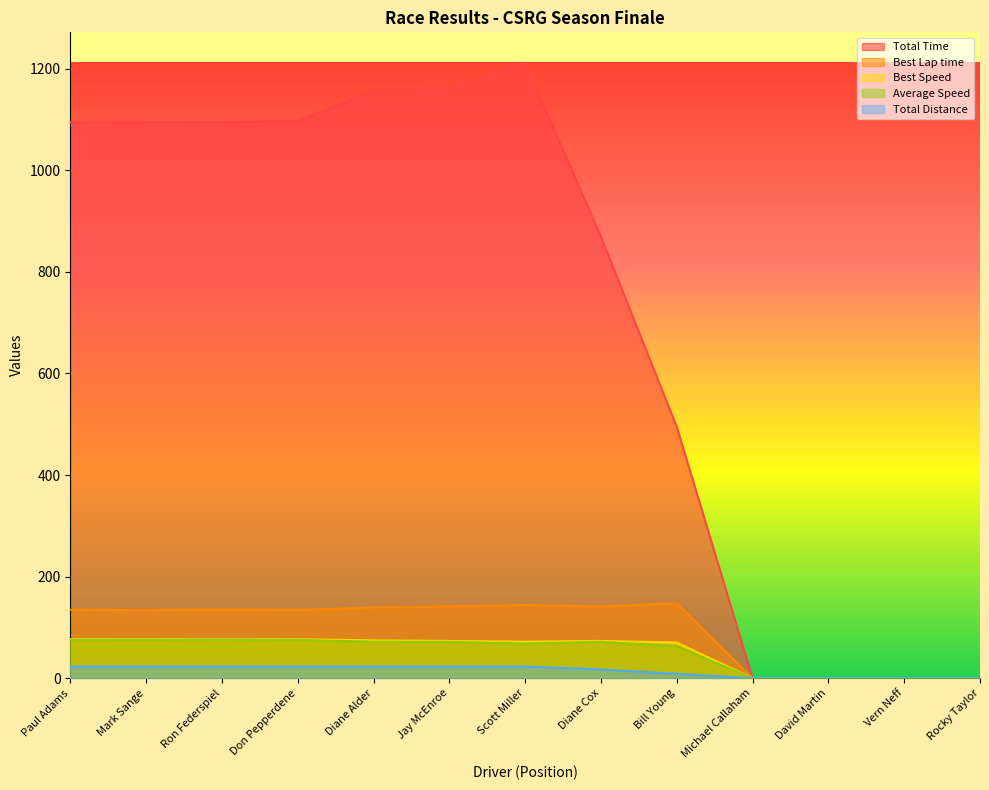

What are all the series names shown in the legend?

Total Time, Best Lap time, Best Speed, Average Speed, Total Distance